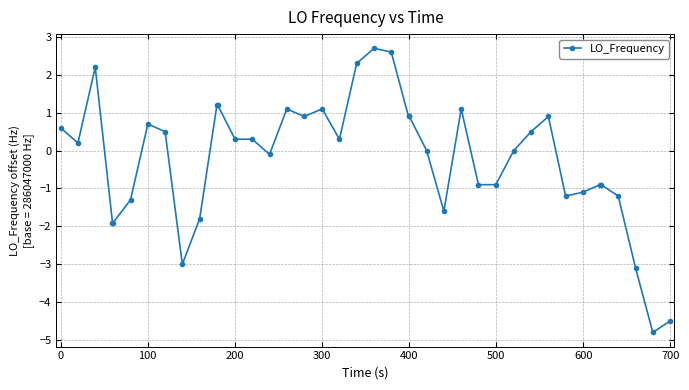

What is the value of the 23rd point from the left?

0.9